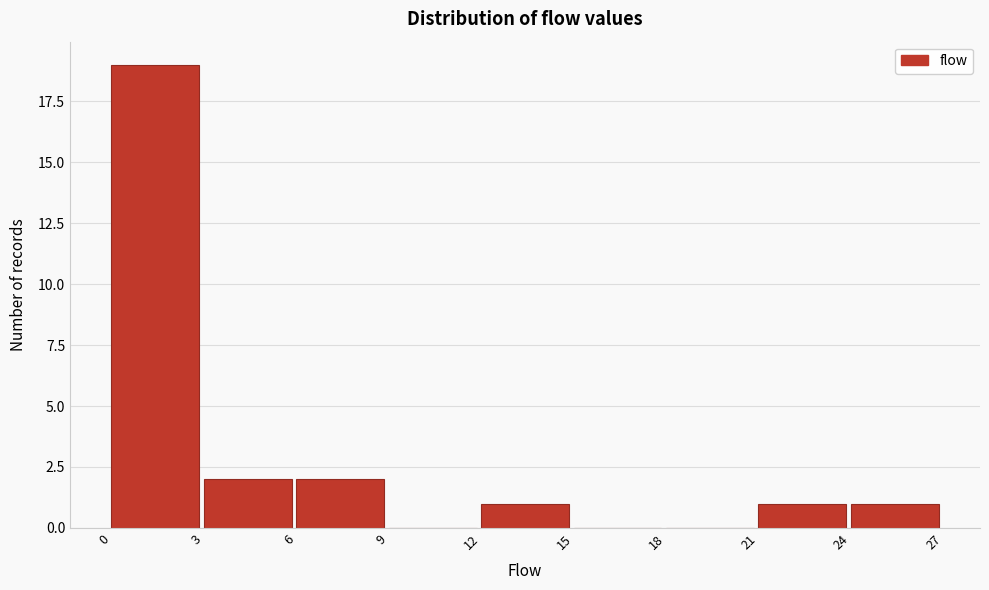

How tall is the bar that spans 6 to 9 on the x-axis? The values are not printed on the chart, so give them approximately, as read against the axis.

2